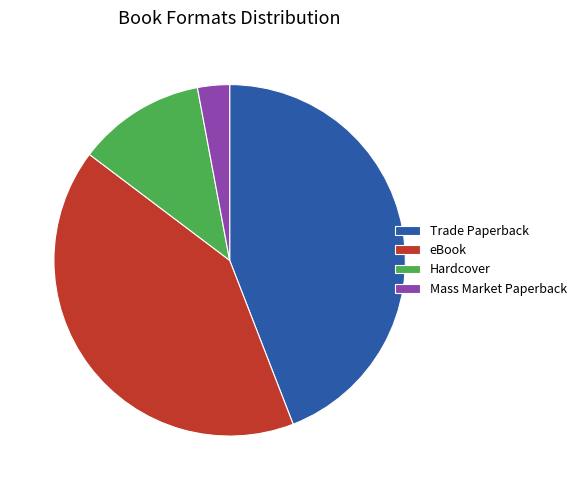

Between Mass Market Paperback and Hardcover, which is larger?

Hardcover